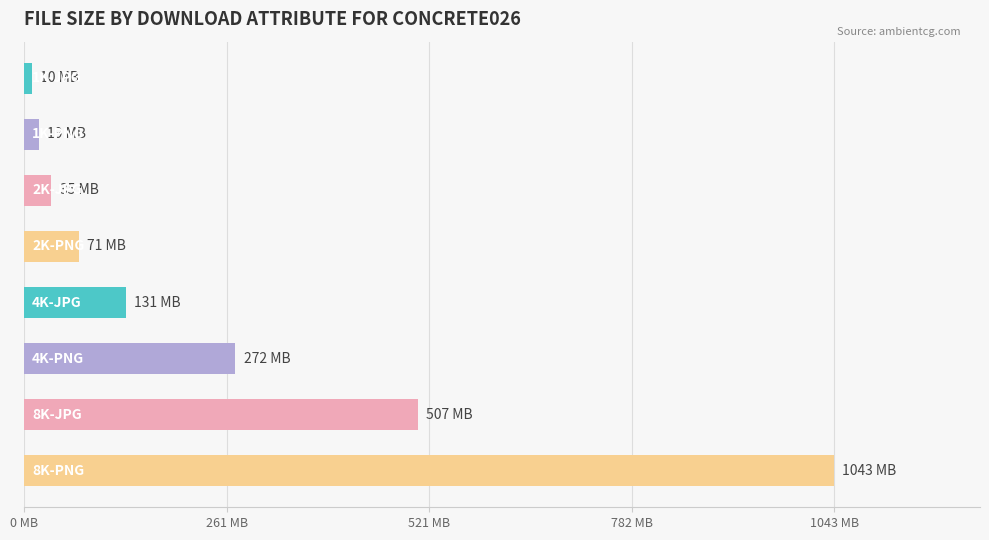

Does the chart contain any negative values?

No